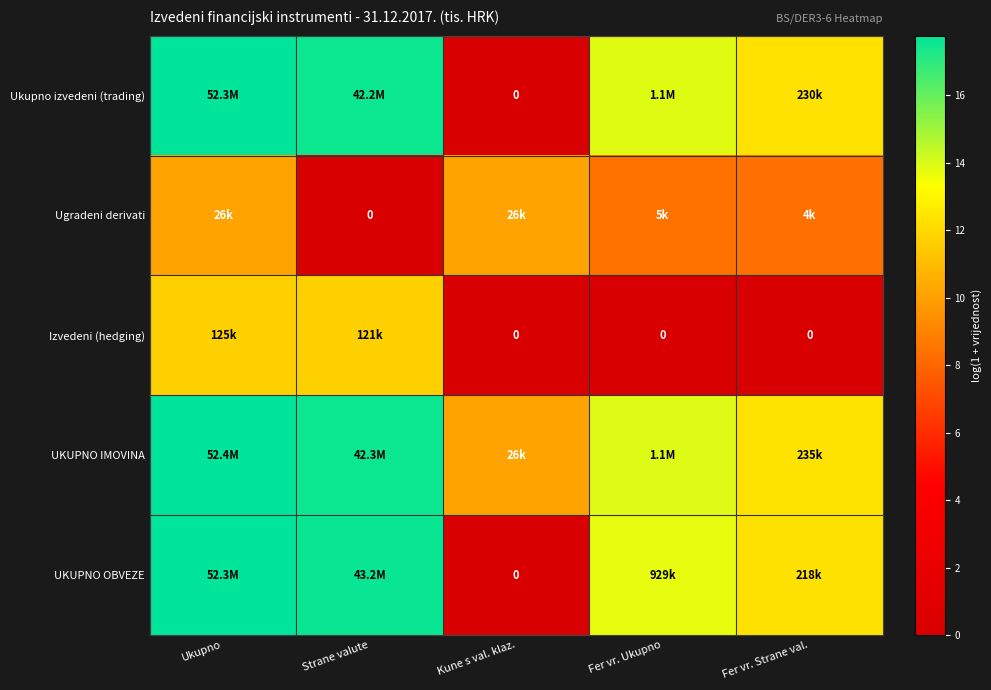

What is the sum of the UKUPNO IMOVINA values at Kune s val. klaz. and Fer vr. Ukupno?

24.1